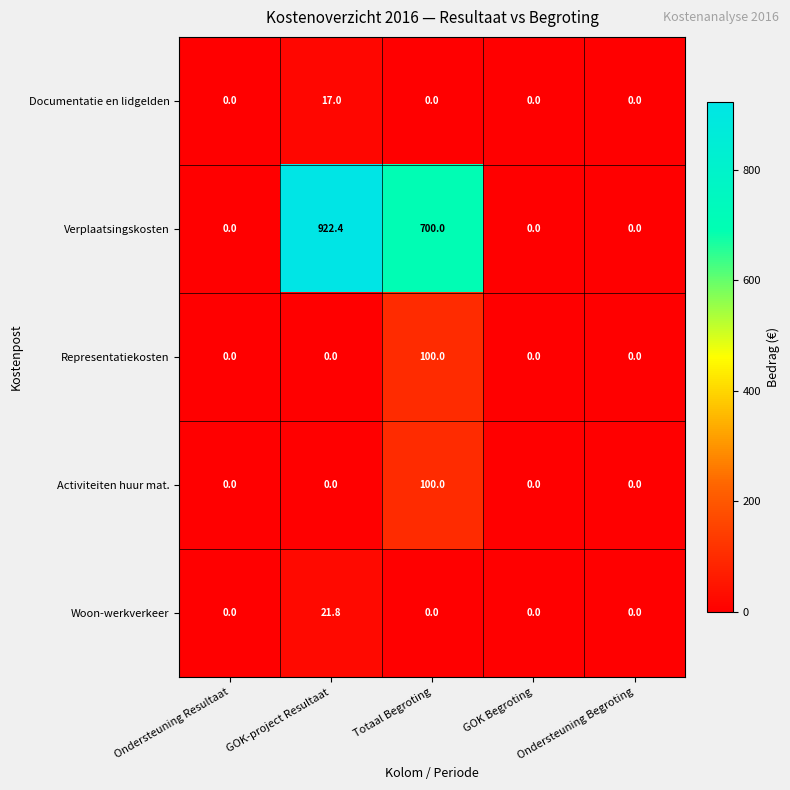

What is the spread (max minus min) of values at GOK-project Resultaat?

922.4